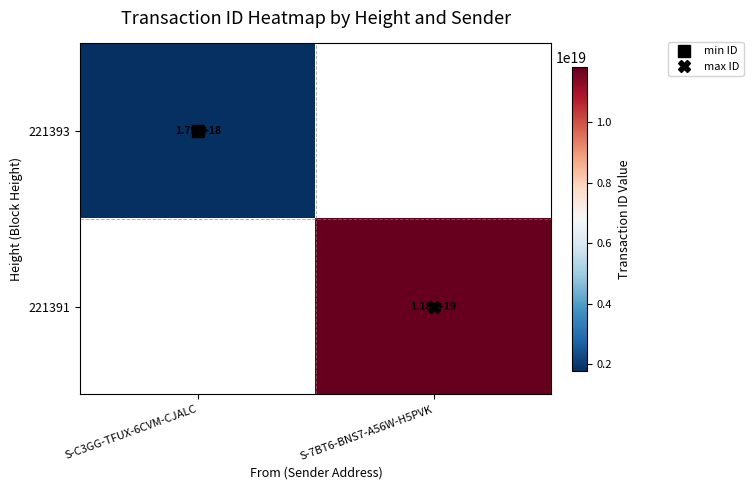

How many categories are shown in the chart?

2